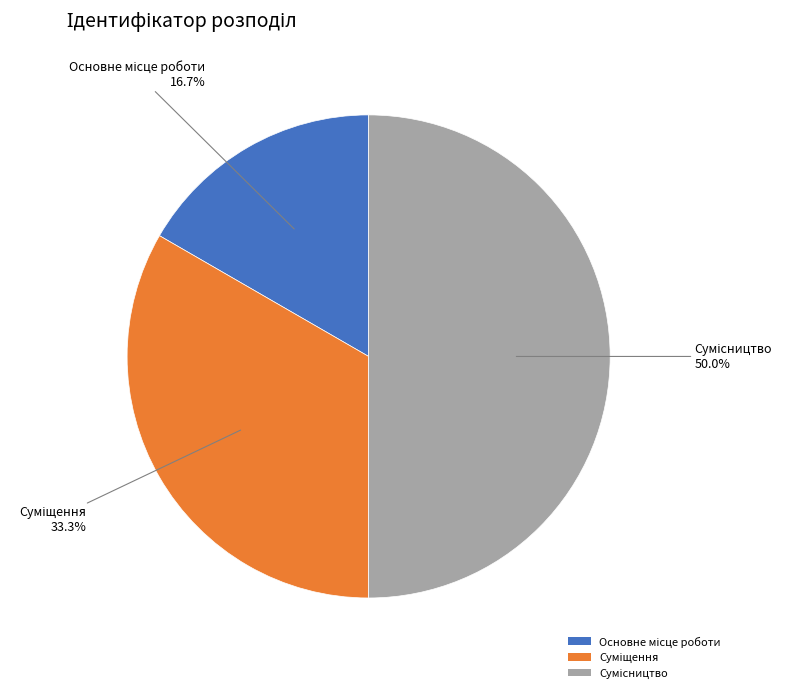

Count the number of slices in the pie.

3